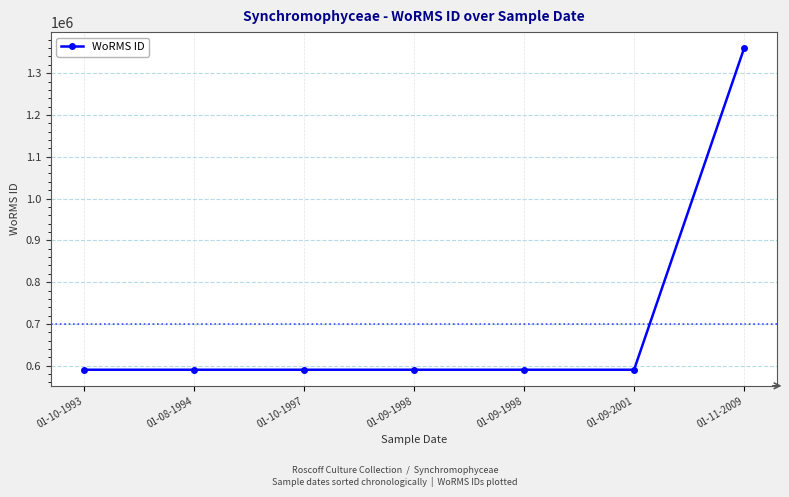

Read the value at 01-10-1997, to the nearest 100.

590400